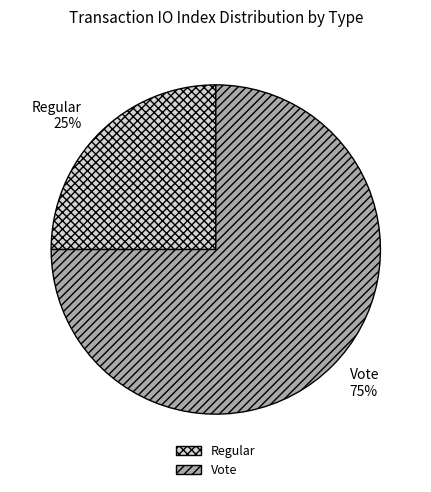

Approximately how many times larger is the value at Vote compared to Regular?

3.0